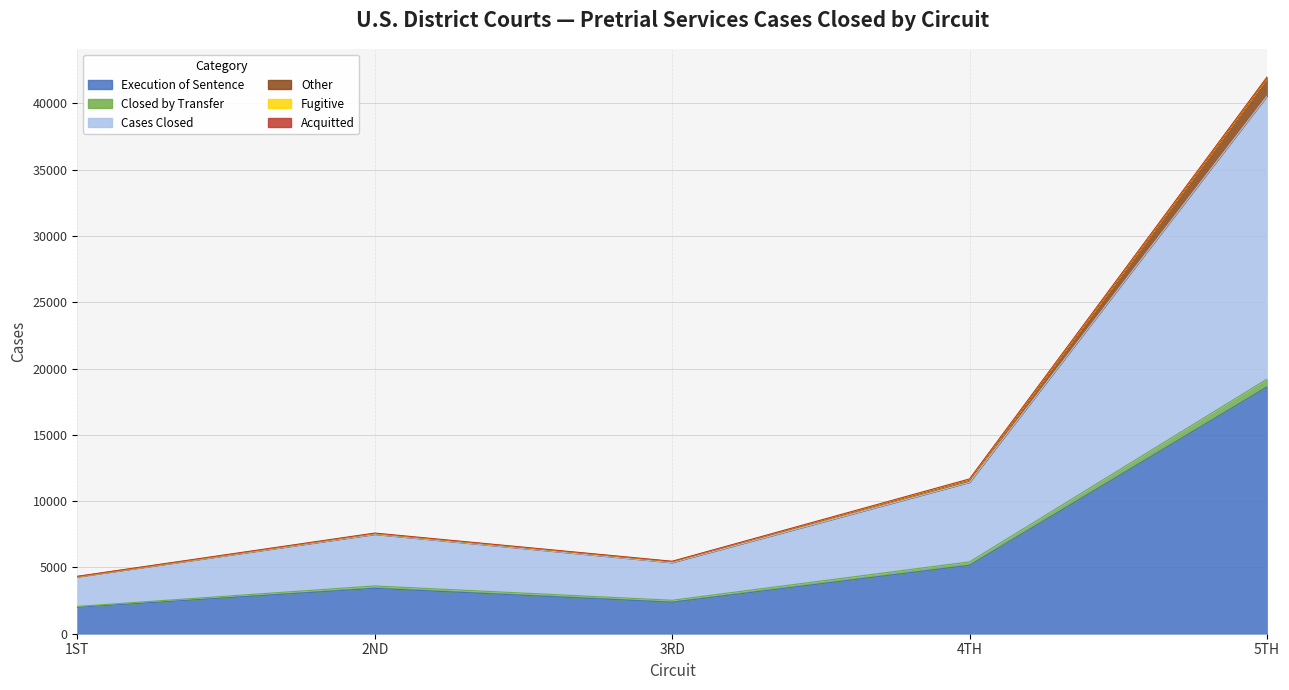

At which category is the sum across all series the highest?

5TH